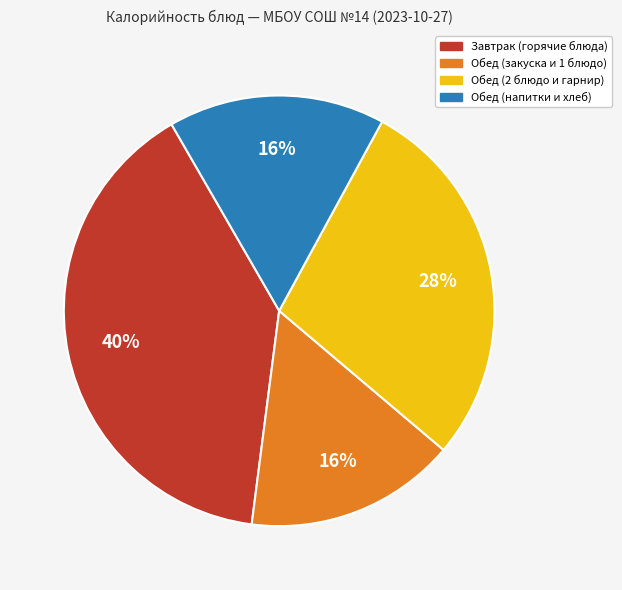

To the nearest percent, what portion does Завтрак (горячие блюда) represent?

40%